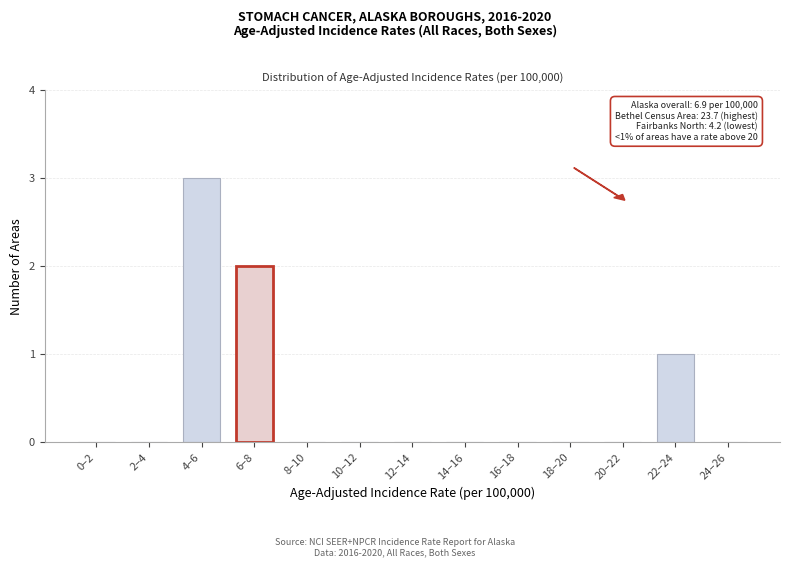

Reading left to right, list all the values displayed in this chart.

0–2=0	2–4=0	4–6=3	6–8=2	8–10=0	10–12=0	12–14=0	14–16=0	16–18=0	18–20=0	20–22=0	22–24=1	24–26=0